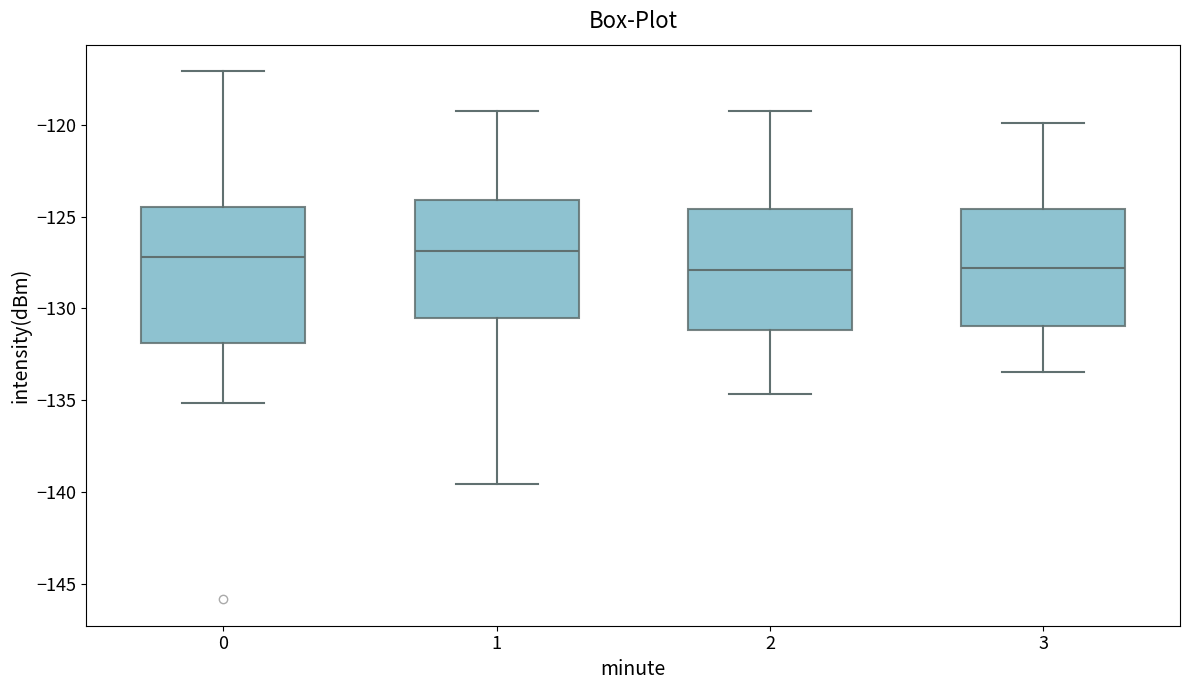

Reading left to right, transcribe this box plot: for each box, give where its median line is, the range the box spans, and where its two whiskers end, as read against the y-axis. The values are not printed on the chart, so give them approximately, as read against the axis.

0: median -127.0, box -132.0 to -124.5, whiskers -135.0 to -117.0
1: median -127.0, box -130.5 to -124.0, whiskers -139.5 to -119.0
2: median -128.0, box -131.0 to -124.5, whiskers -134.5 to -119.0
3: median -128.0, box -131.0 to -124.5, whiskers -133.5 to -120.0